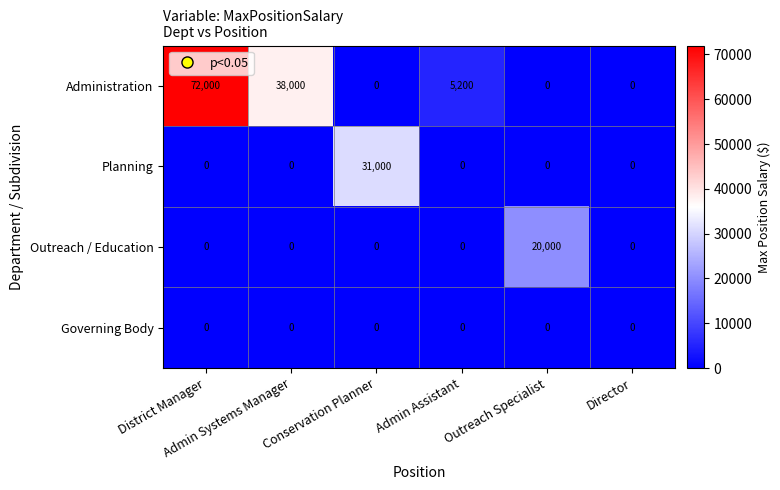

What is the difference between the maximum and second lowest values in the Outreach / Education series?

20000